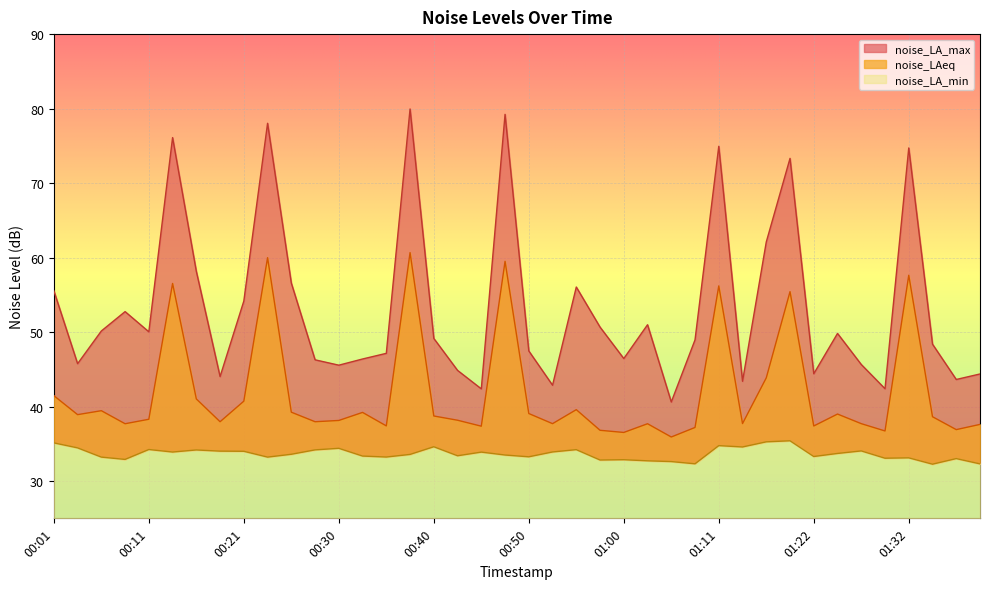

What is the difference between the highest and lowest values at 00:23?

44.8